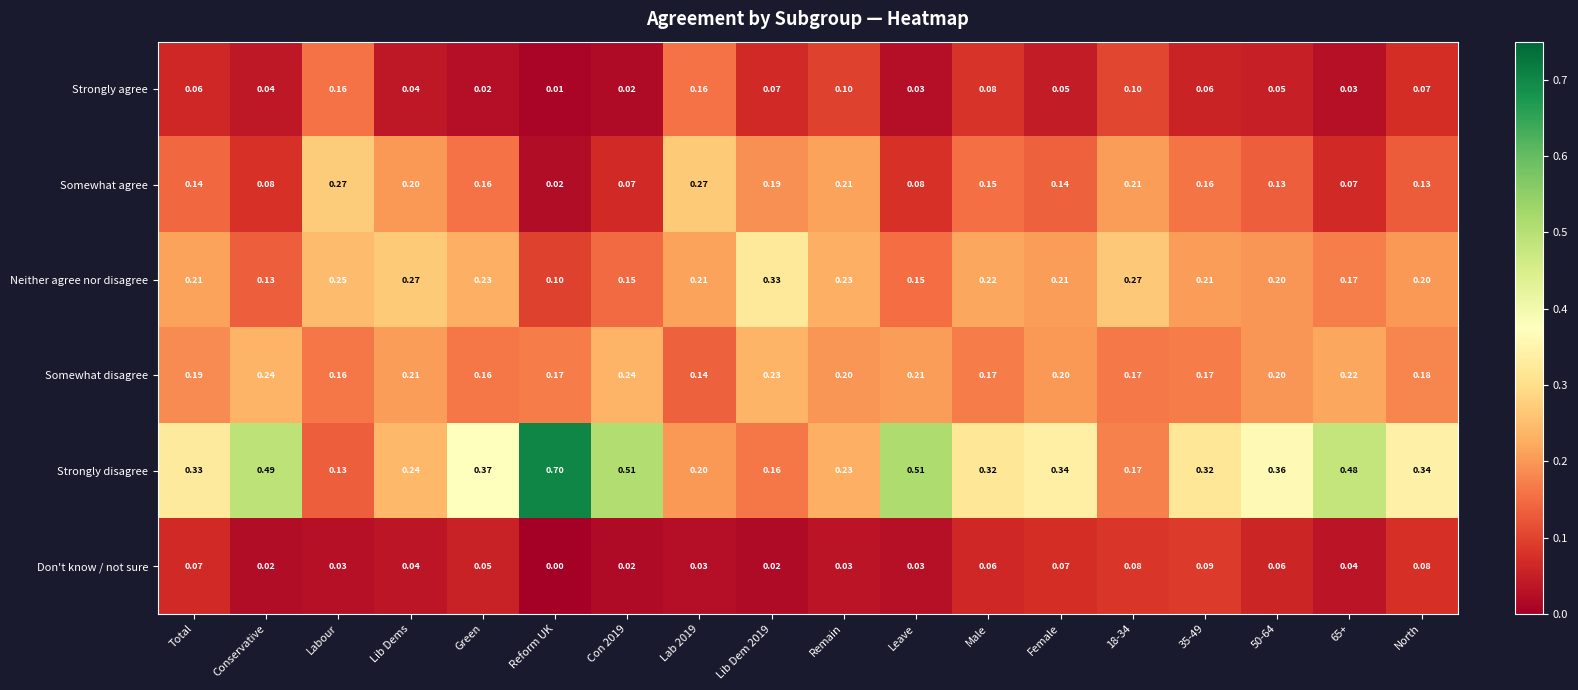

At Female, list the series in order from smallest to largest.

Strongly agree, Don't know / not sure, Somewhat agree, Somewhat disagree, Neither agree nor disagree, Strongly disagree